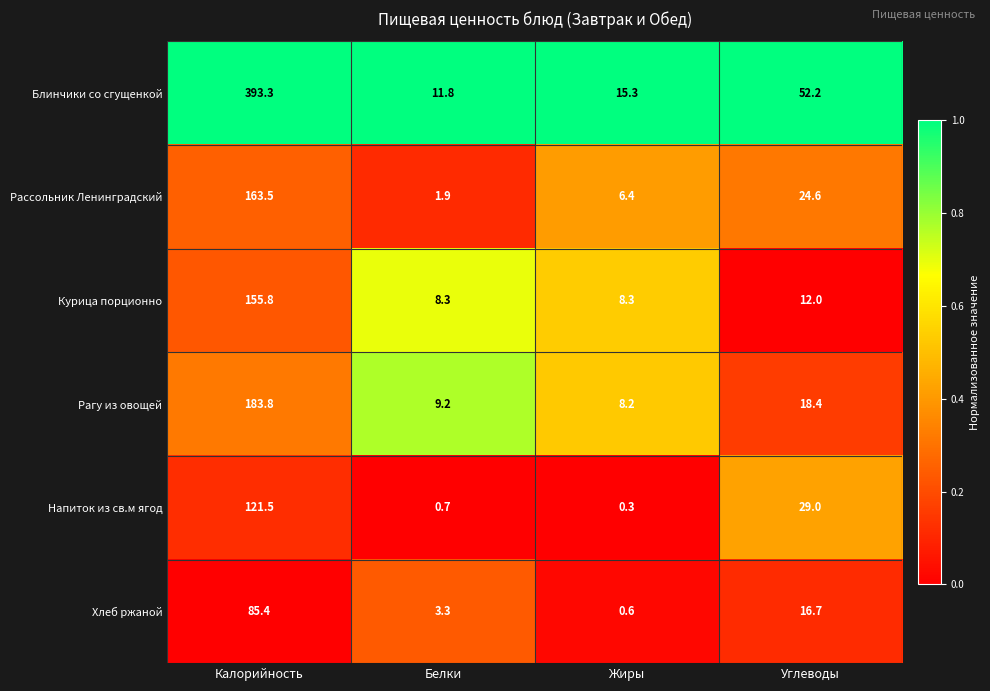

What is the lowest value of the Блинчики со сгущенкой series?

11.8